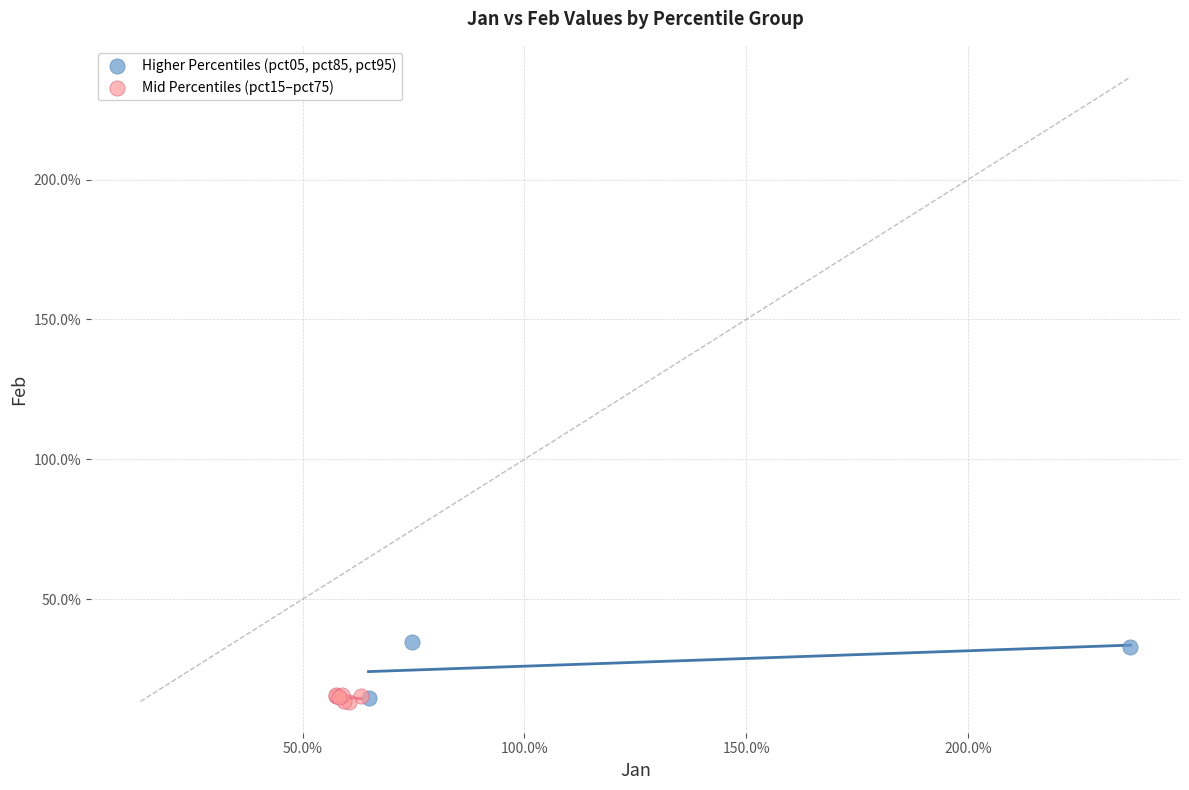

What are all the series names shown in the legend?

Higher Percentiles (pct05, pct85, pct95), Mid Percentiles (pct15–pct75)